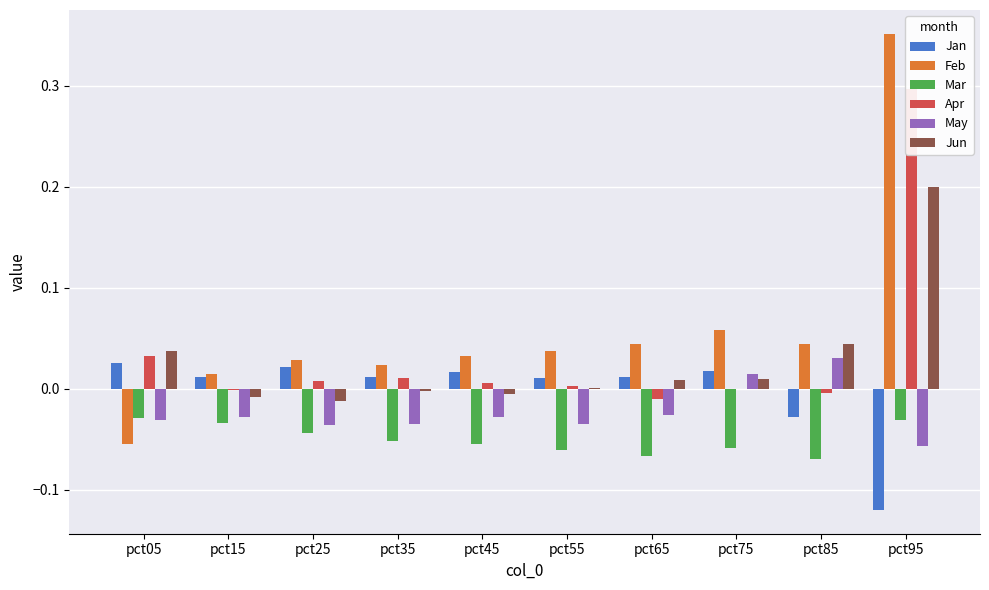

Which category has the lowest value in the Jun series?

pct25